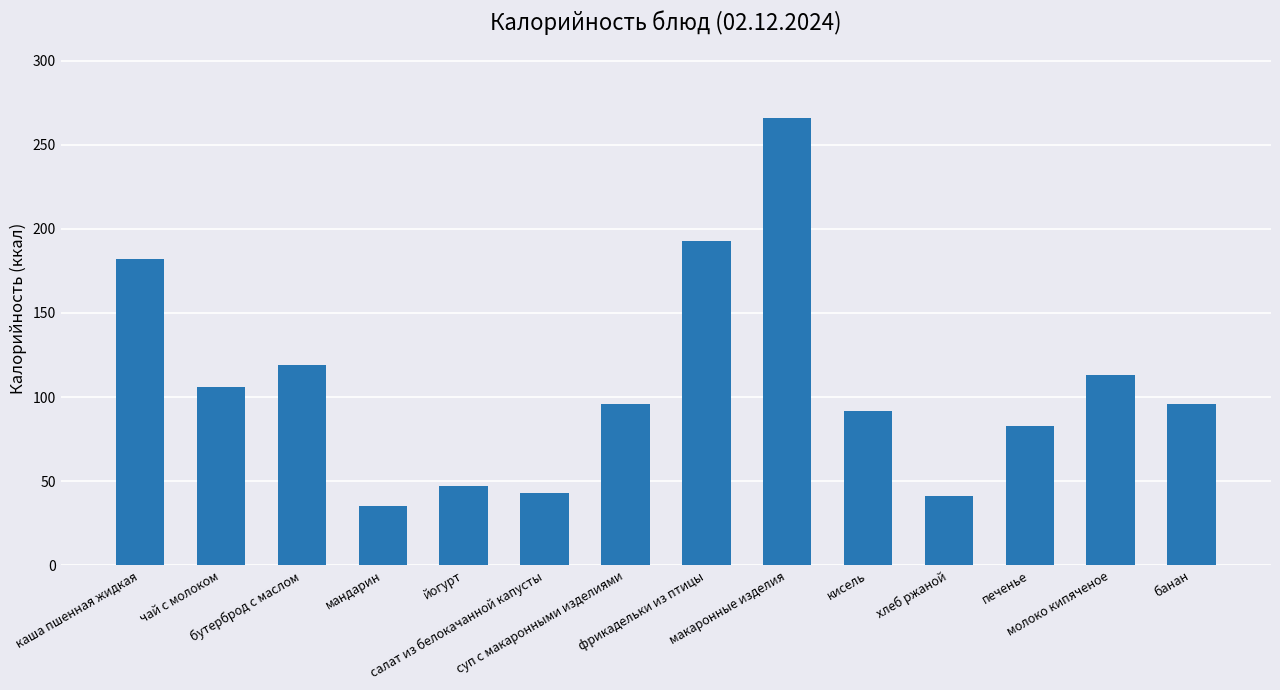

How many series are shown in this chart?

1